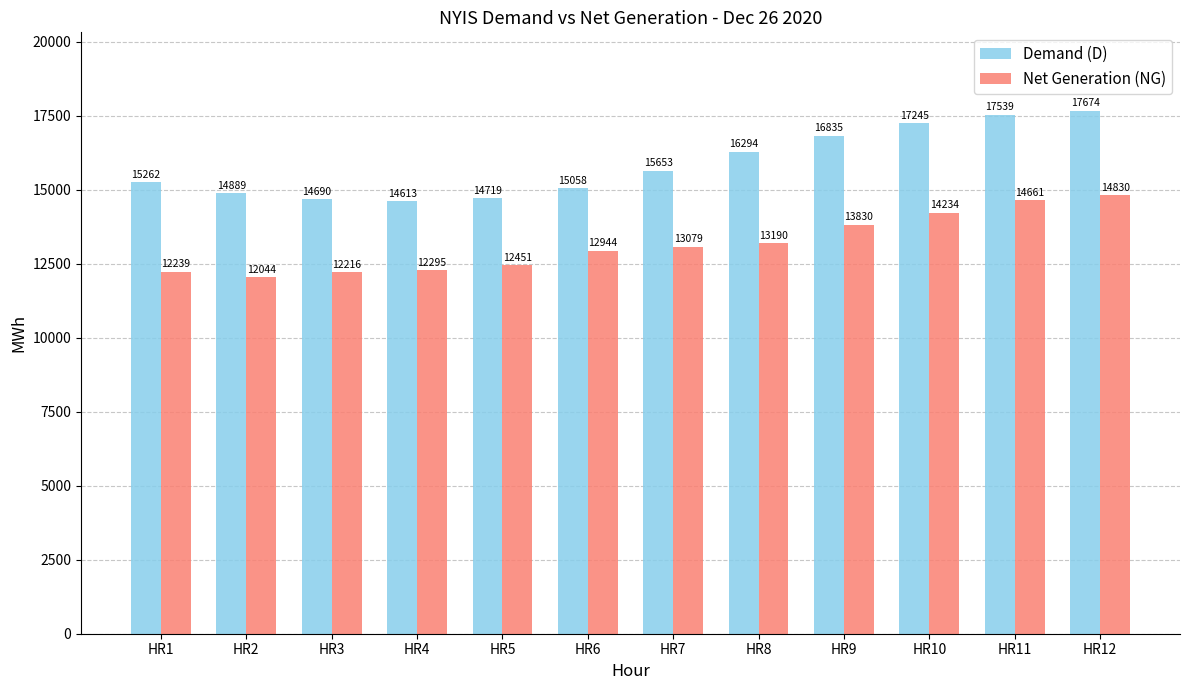

The value of Net Generation (NG) at HR3 is 4616. True or false?

False